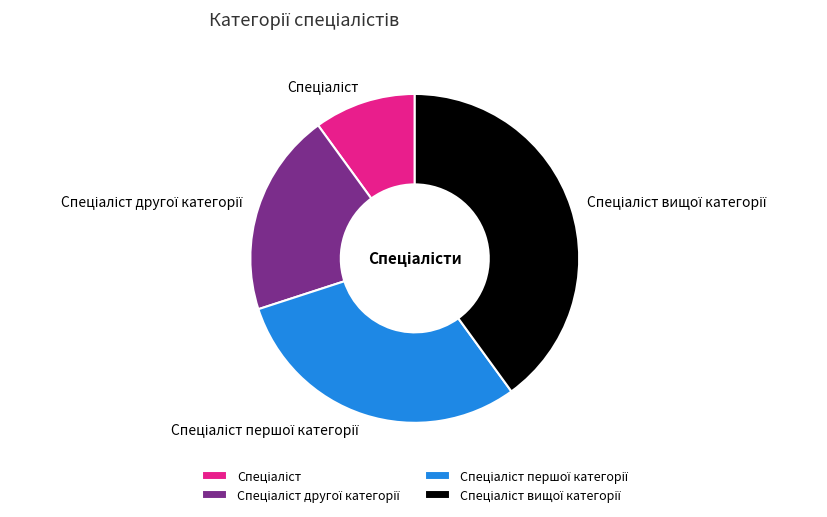

Does any single category account for the majority?

No